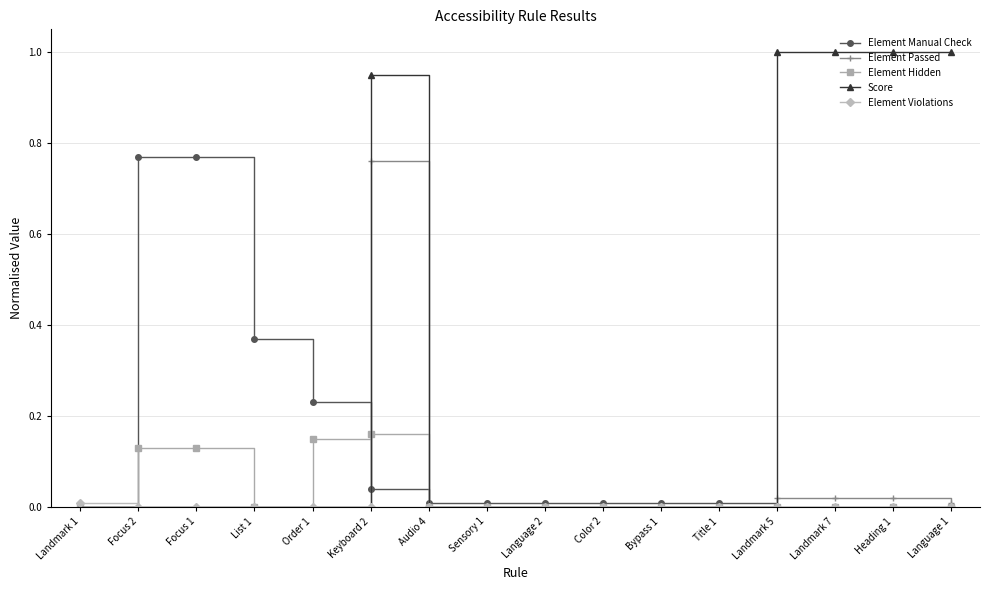

What is the greatest value displayed?

1.0